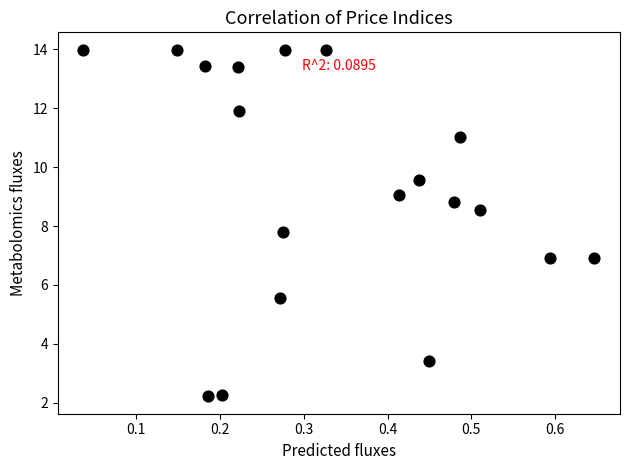

What is the range of X values (max minus min)?

0.6